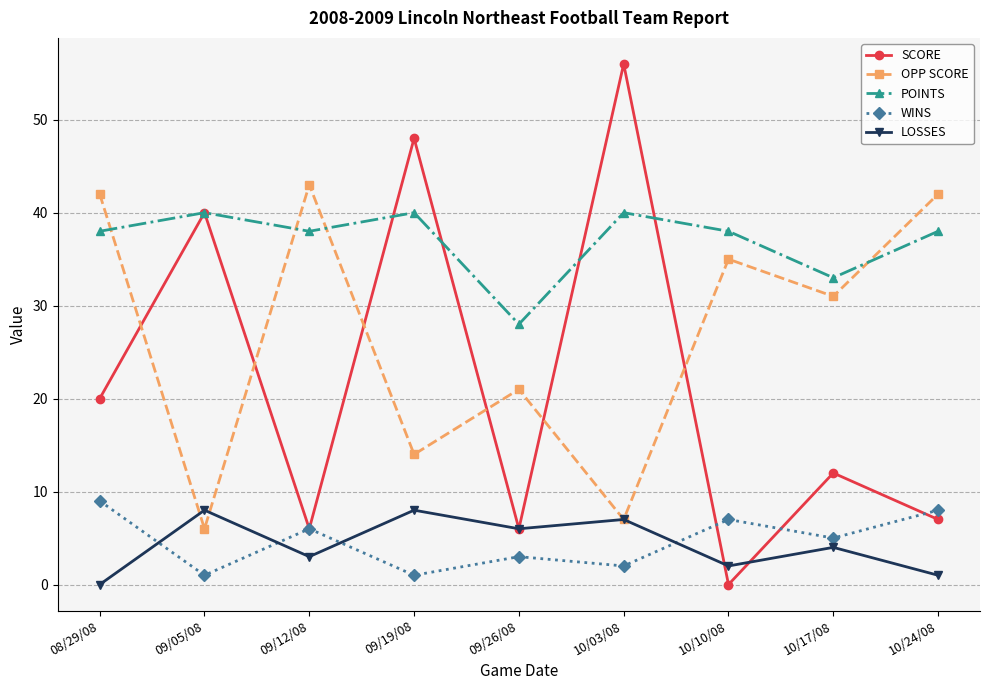

How many interior local valleys does the LOSSES series have?

3